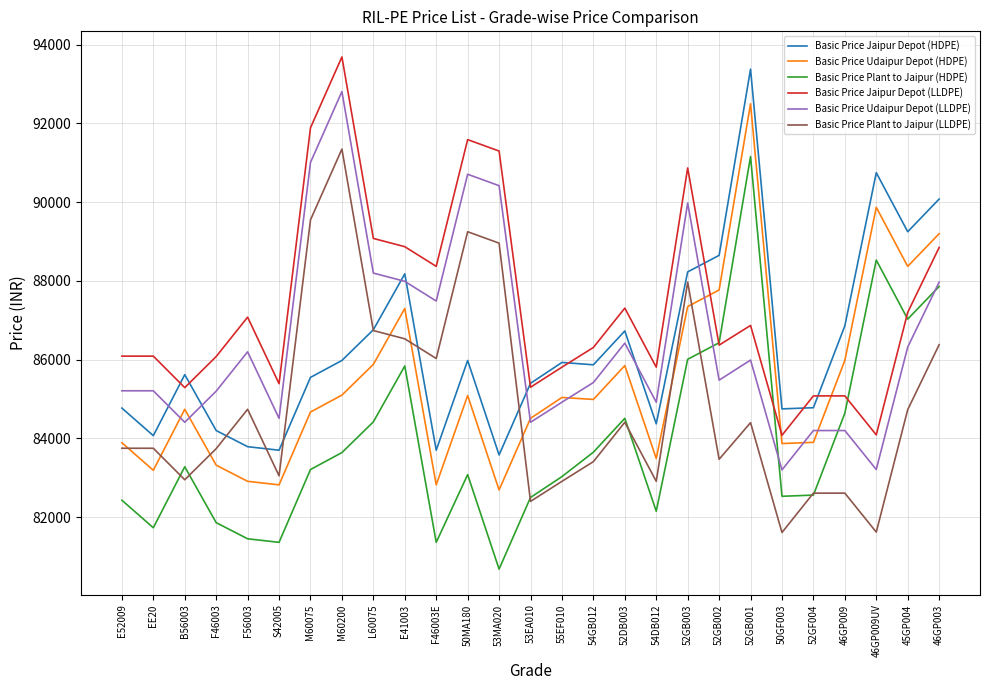

What value does the Basic Price Plant to Jaipur (HDPE) series have at 50GF003?

82530